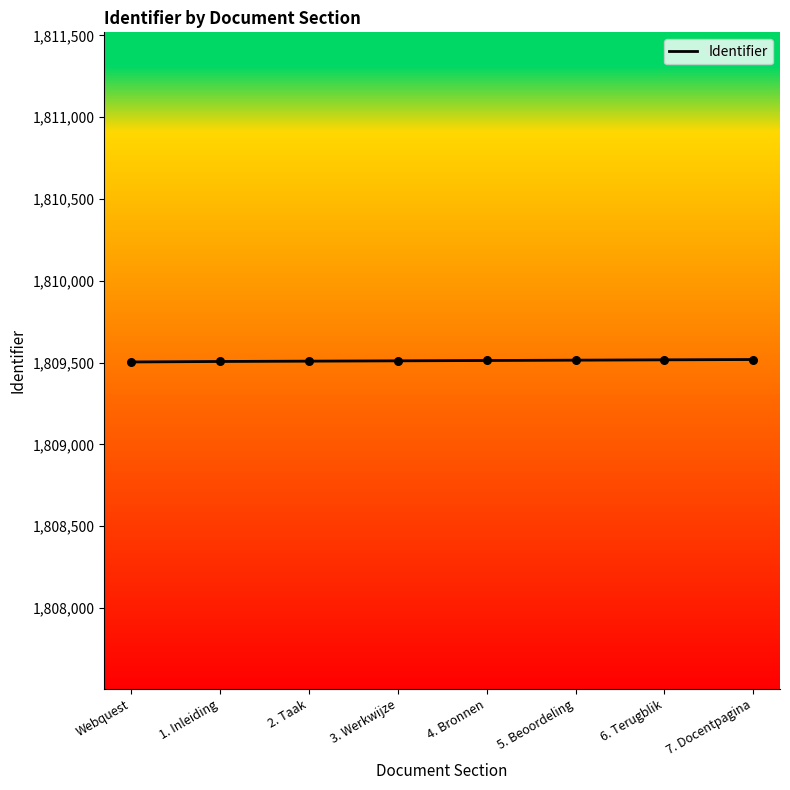

Approximately how many times larger is the value at 4. Bronnen compared to 7. Docentpagina?

1.0